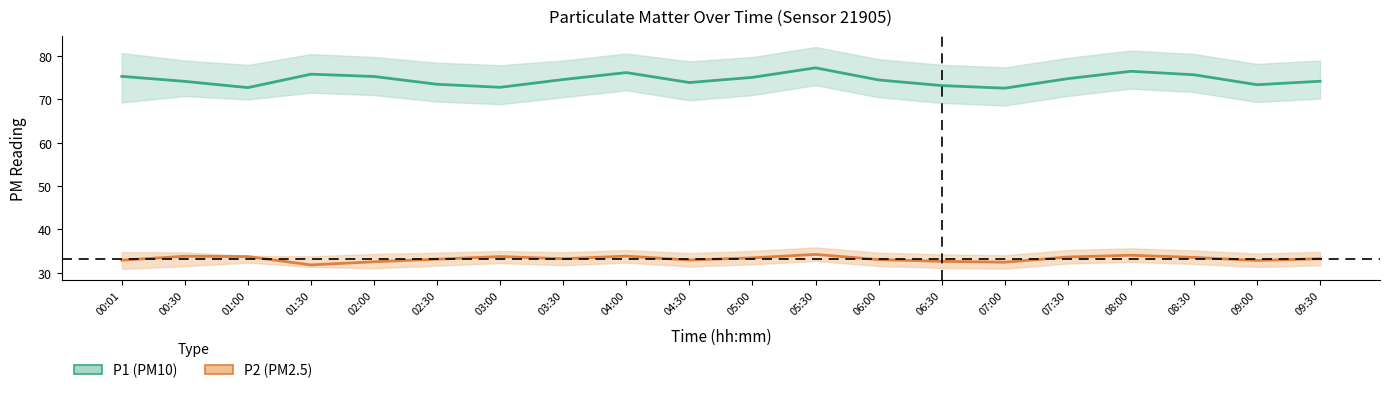

What is the difference between the highest and lowest values at 06:00?

47.8